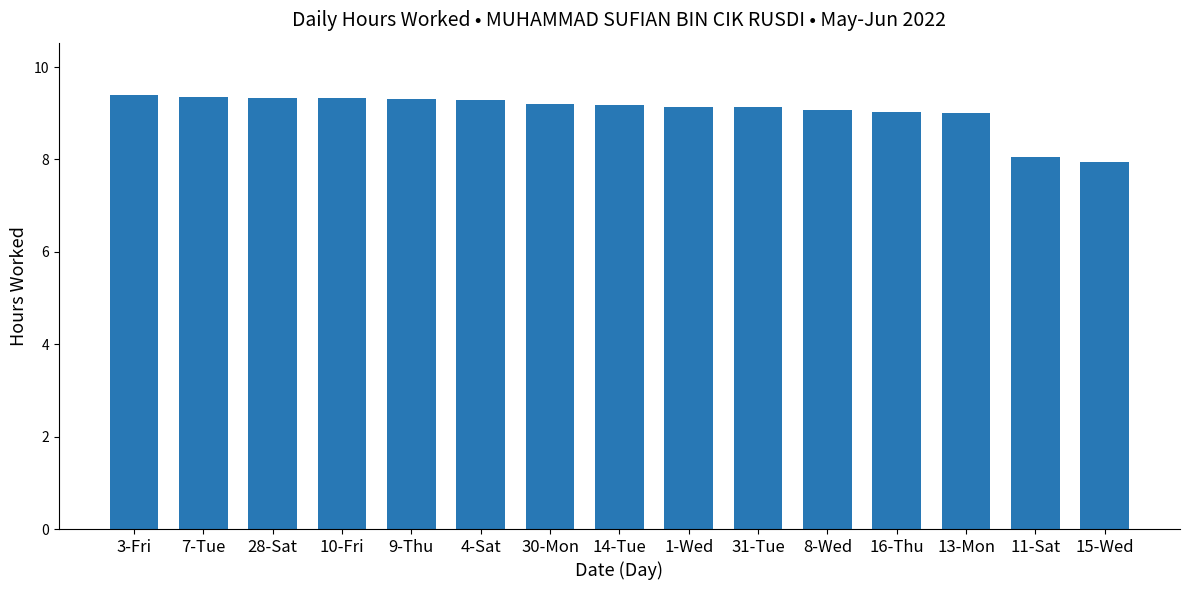

Are the bars horizontal?

No